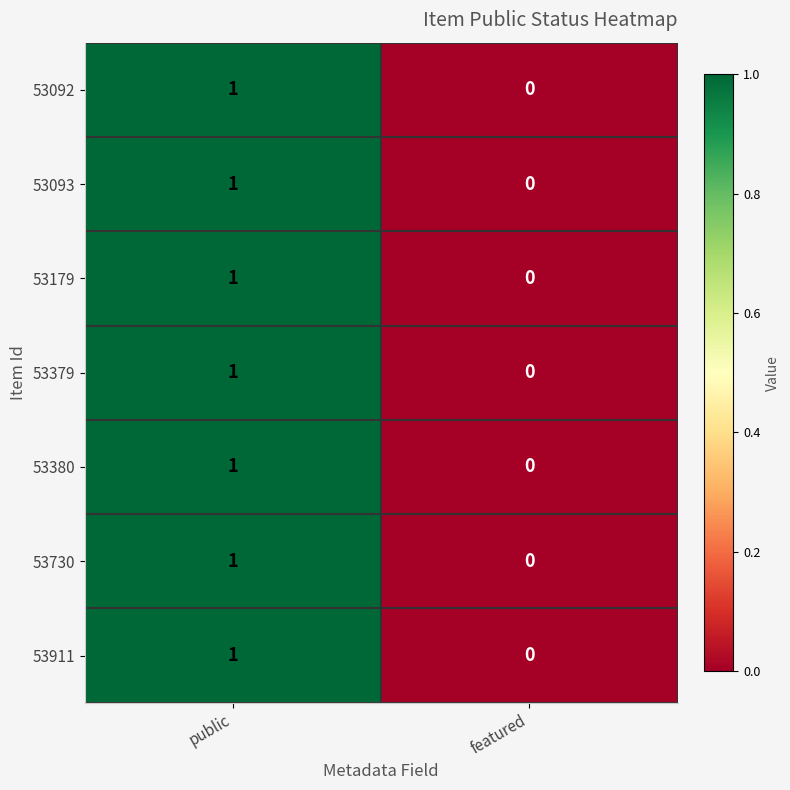

The 53730 series shows 0 at featured. True or false?

True